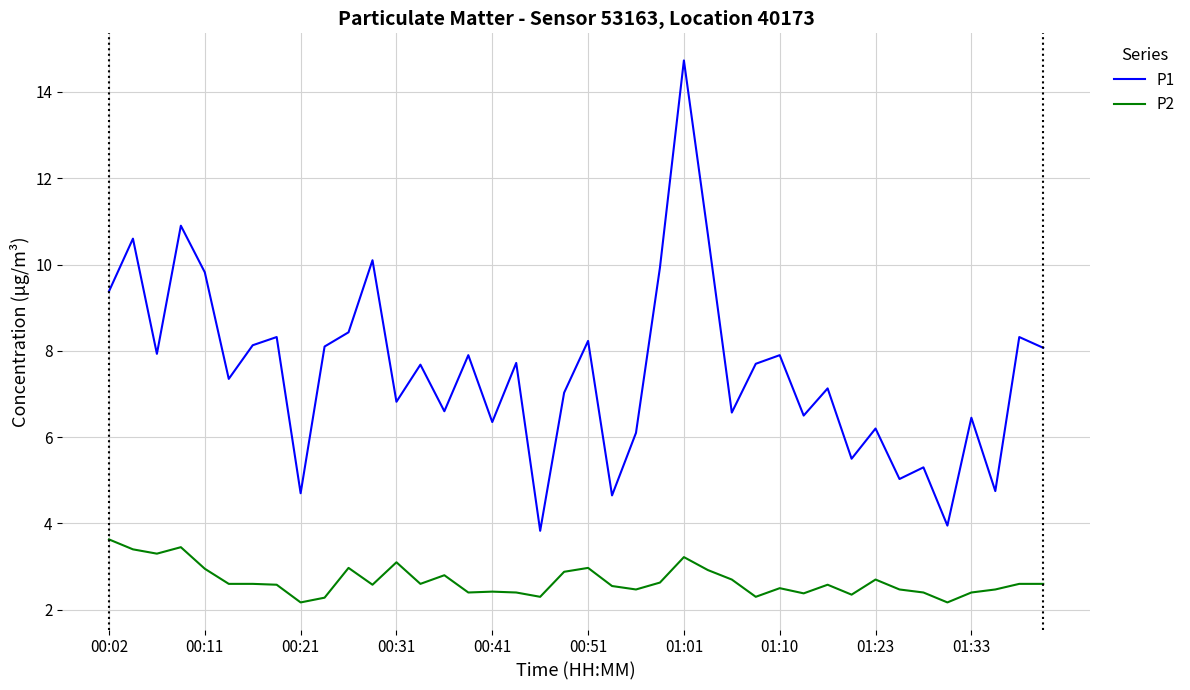

What is the greatest value displayed?

14.7